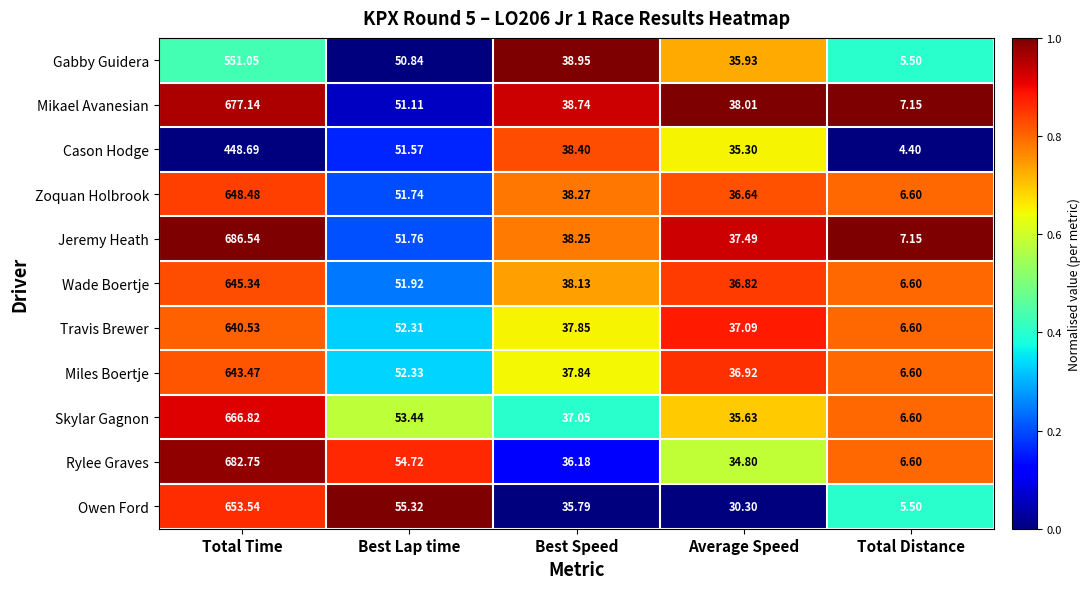

List the series in order of their peak value, highest first.

Jeremy Heath, Rylee Graves, Mikael Avanesian, Skylar Gagnon, Owen Ford, Zoquan Holbrook, Wade Boertje, Miles Boertje, Travis Brewer, Gabby Guidera, Cason Hodge